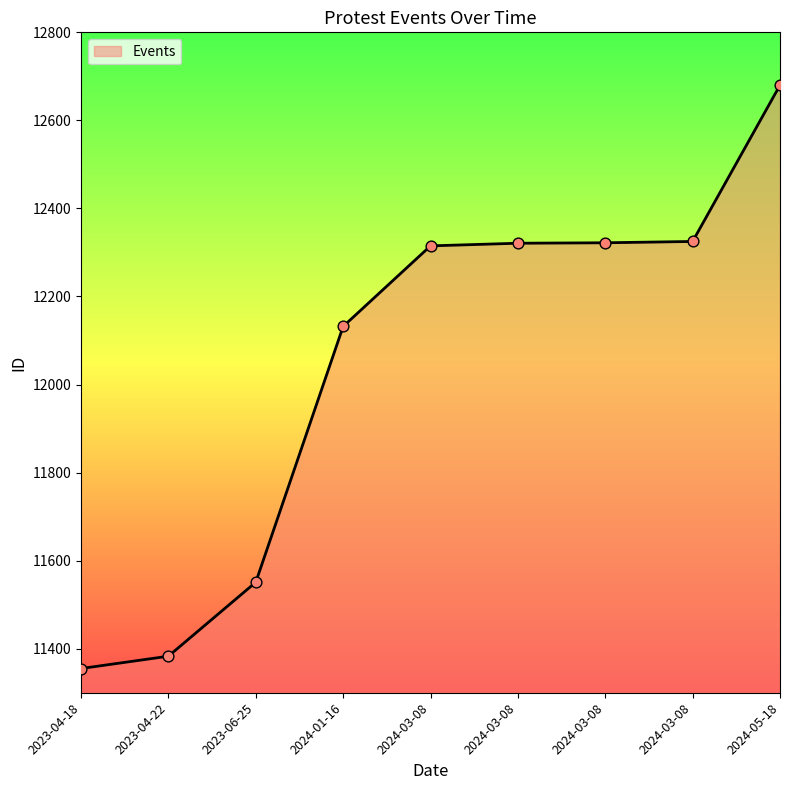

What is the change in value from 2023-04-22 to 2024-03-08?

+932